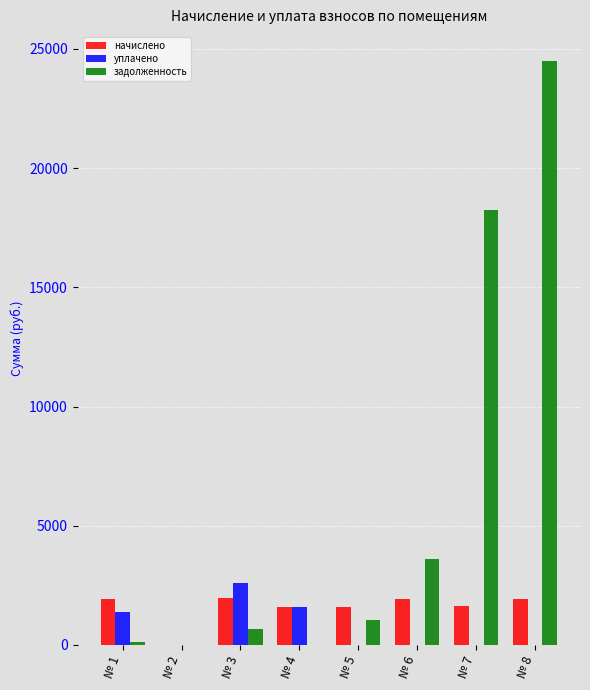

At which category does the chart reach its peak across all series?

№ 8